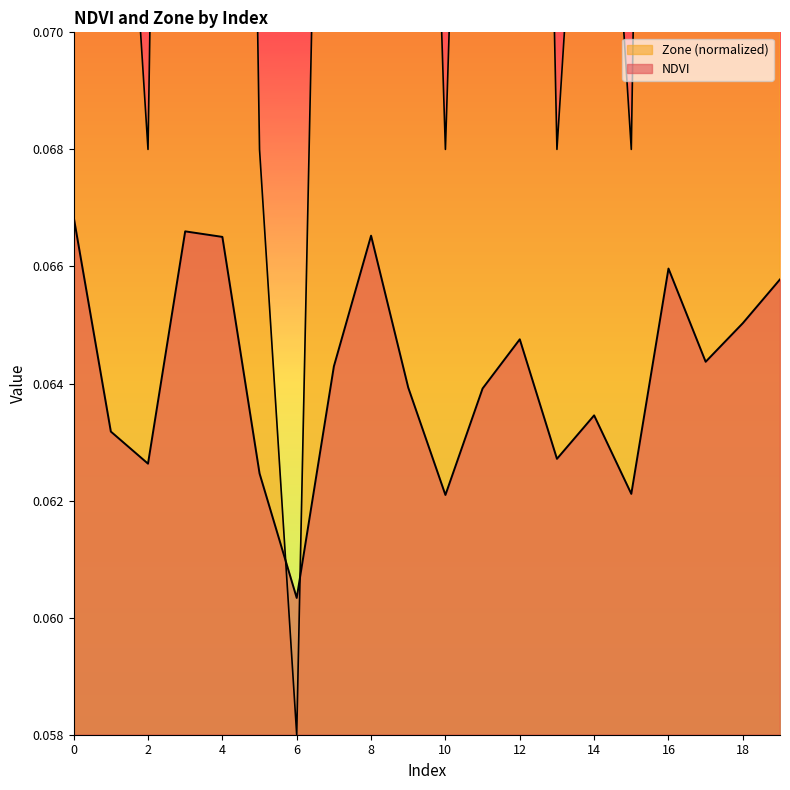

Which series has the largest total across all categories?

Zone